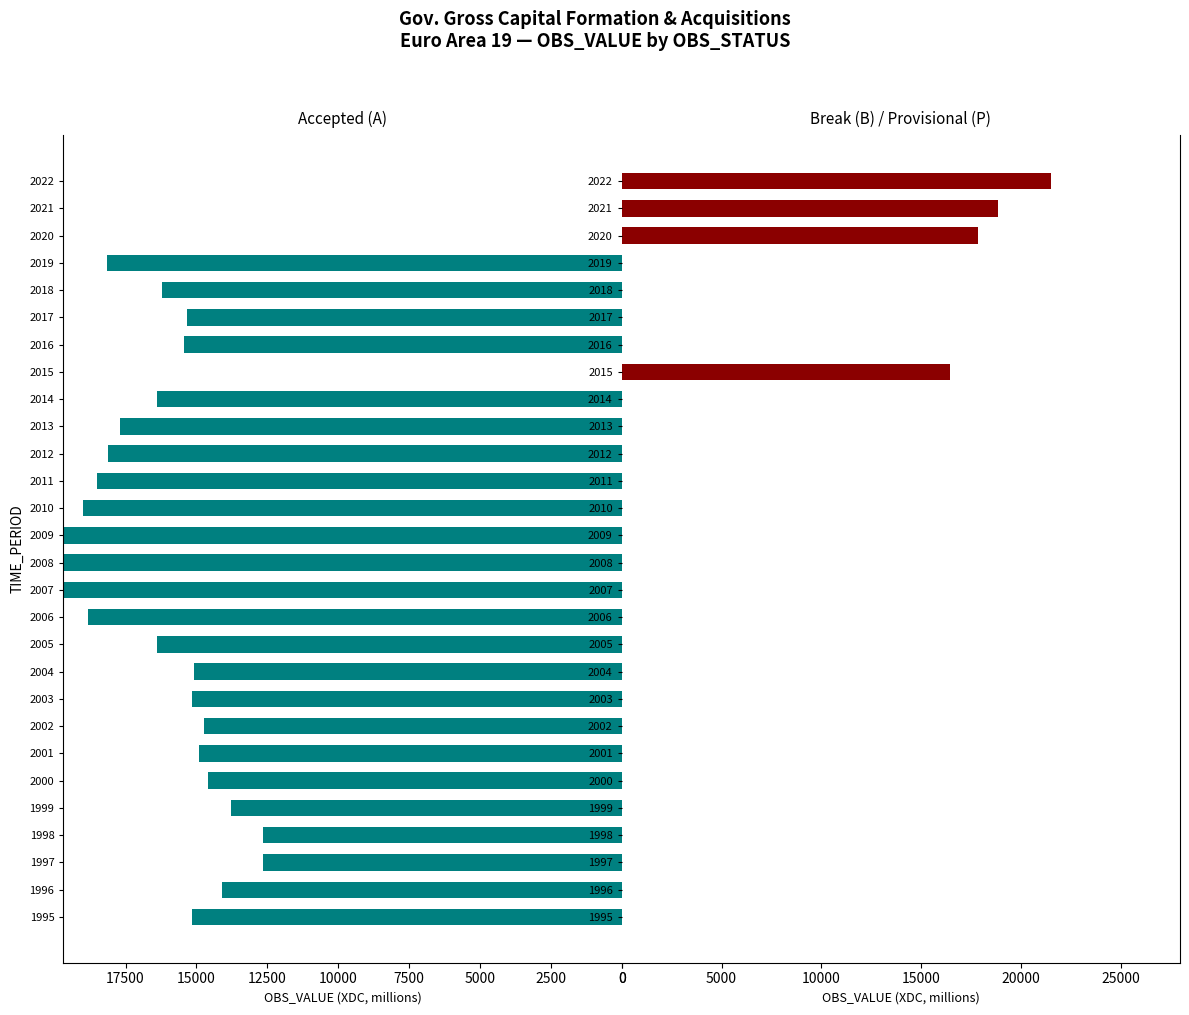

How many values in Accepted (A) are above zero?

24